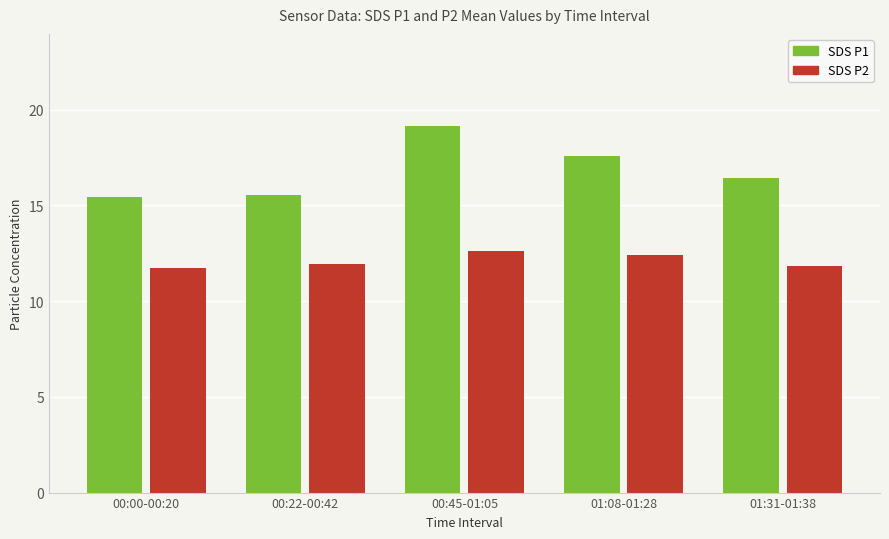

What is the value of the SDS P2 bar at the 4th from the left?

12.4